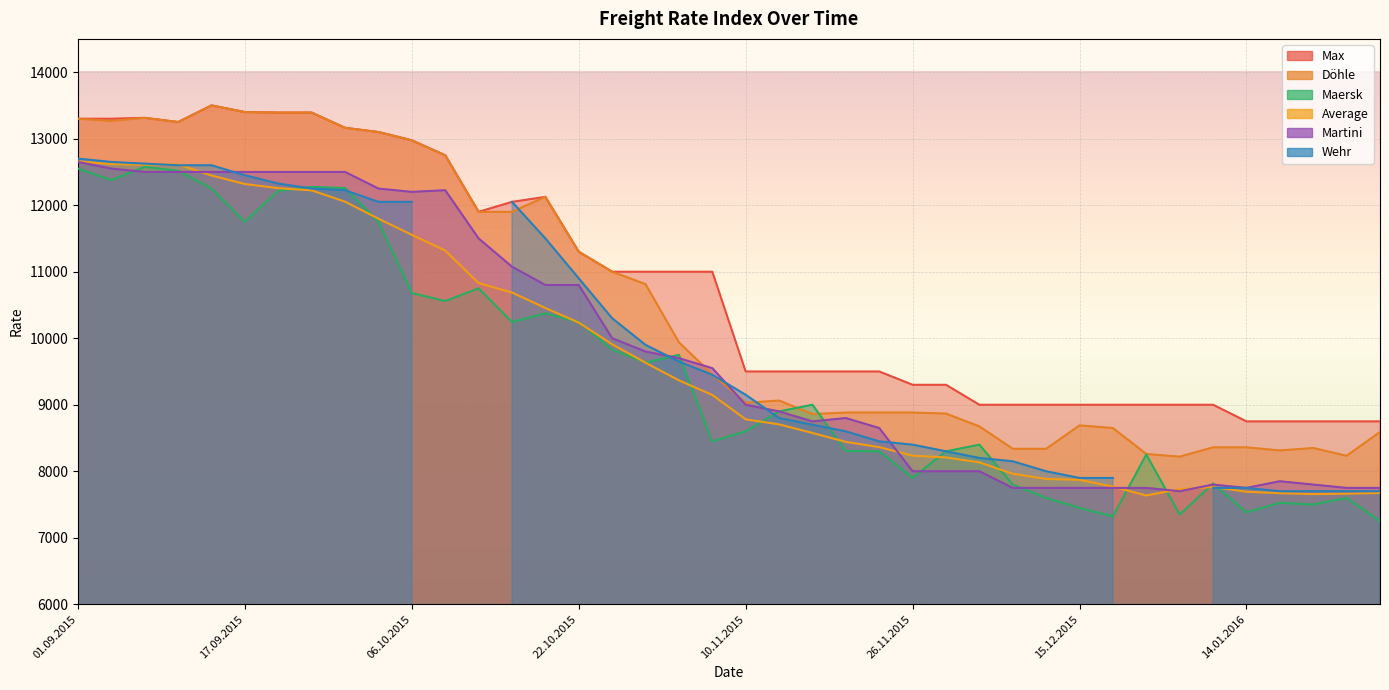

At which label does Max first exceed 11000?

01.09.2015